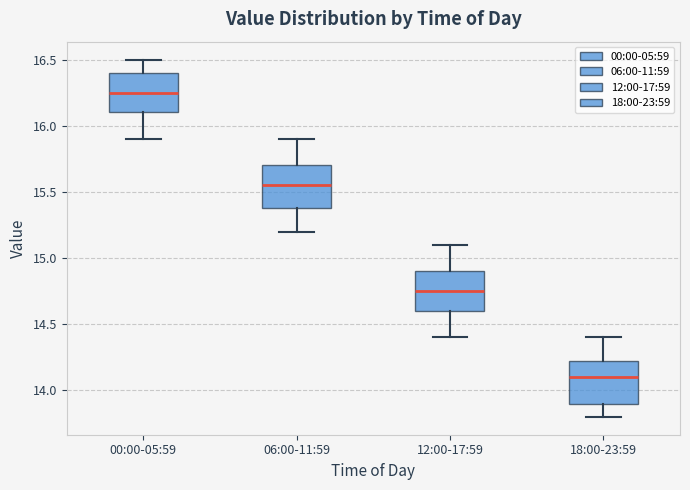

Reading left to right, transcribe this box plot: for each box, give where its median line is, the range the box spans, and where its two whiskers end, as read against the y-axis. The values are not printed on the chart, so give them approximately, as read against the axis.

00:00-05:59: median 16.25, box 16.10 to 16.40, whiskers 15.90 to 16.50
06:00-11:59: median 15.55, box 15.40 to 15.70, whiskers 15.20 to 15.90
12:00-17:59: median 14.75, box 14.60 to 14.90, whiskers 14.40 to 15.10
18:00-23:59: median 14.10, box 13.90 to 14.25, whiskers 13.80 to 14.40